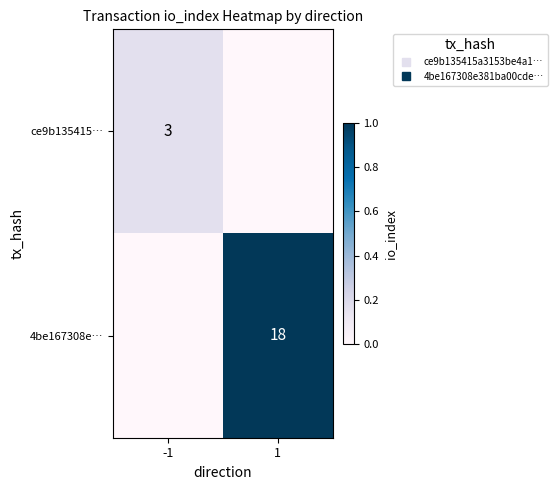

List the series in order of their peak value, lowest first.

ce9b135415…, 4be167308e…